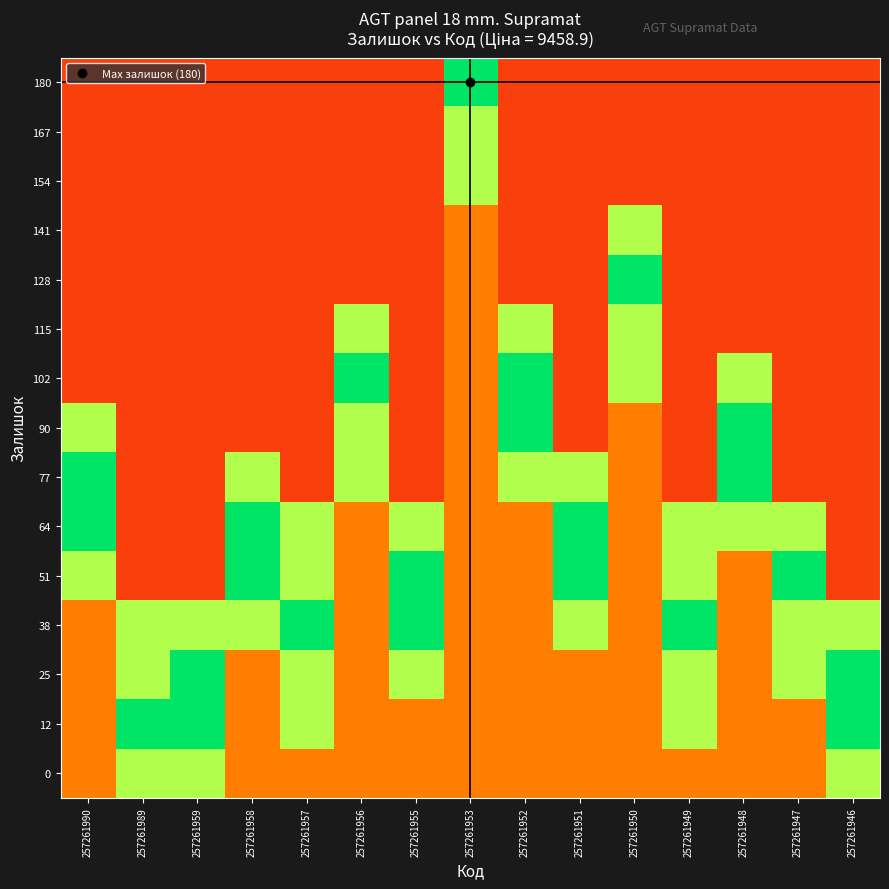

At how many categories does at least one series exceed 0?

15